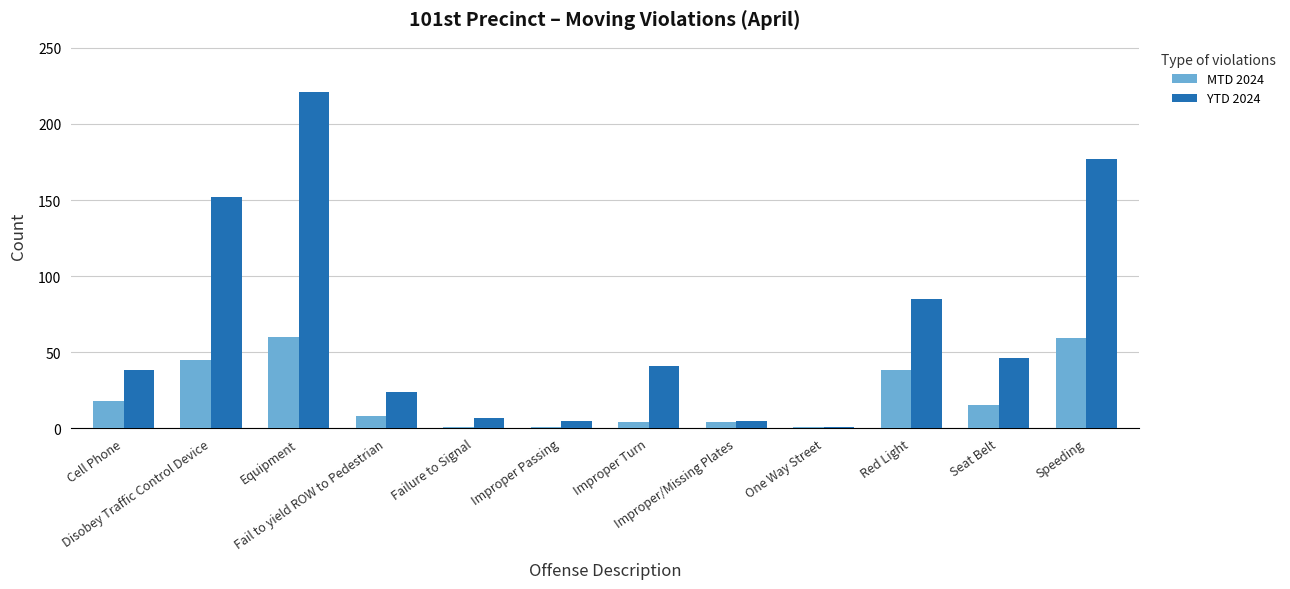

What is the average value of the YTD 2024 series?

67